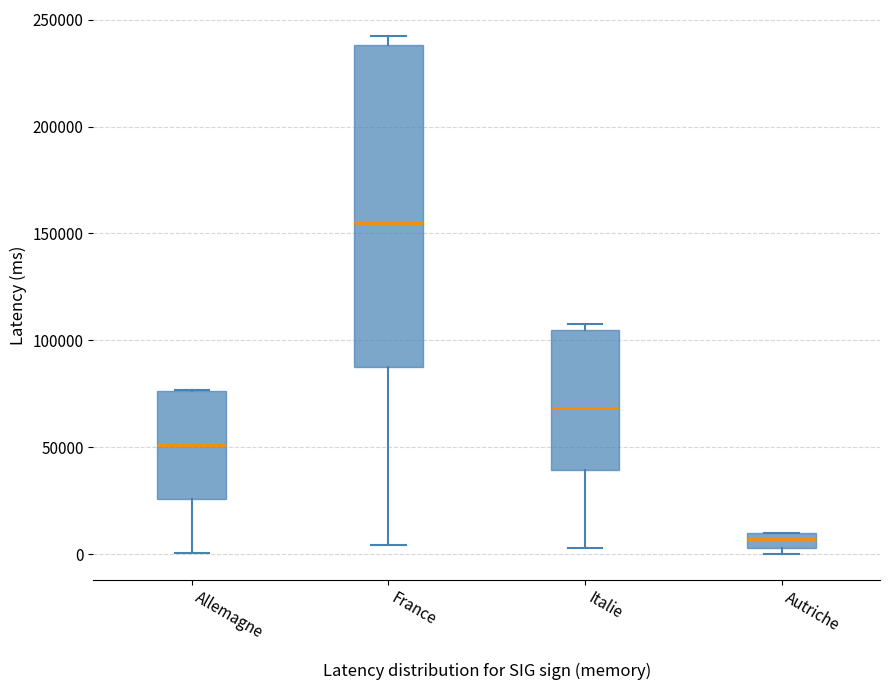

Where does the lower whisker of the box for France end on the y-axis? The values are not printed on the chart, so give them approximately, as read against the axis.

5000